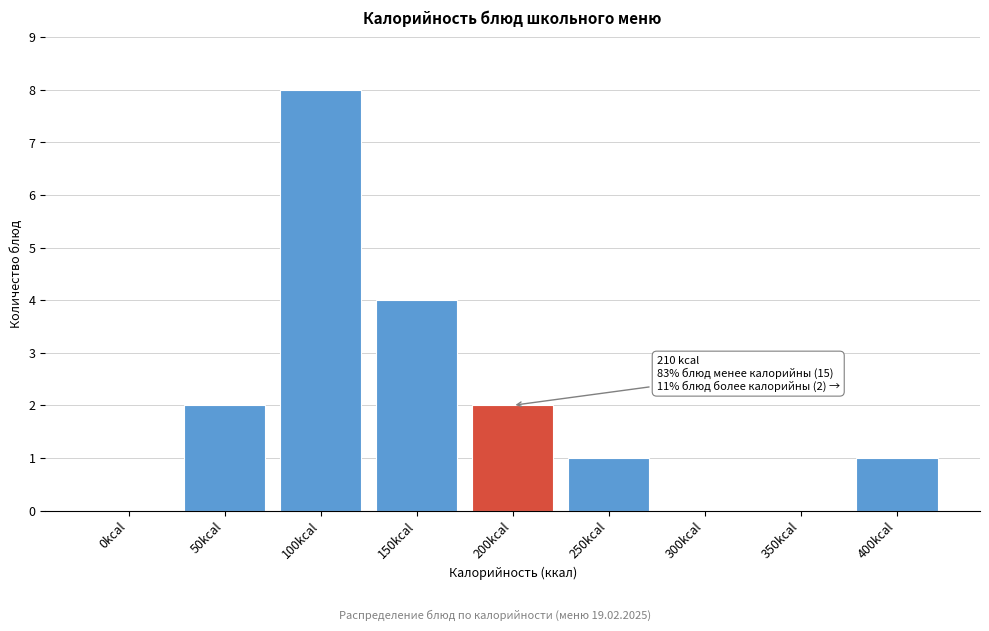

Reading right to left, what are all the values shown in this chart?

400kcal=1	350kcal=0	300kcal=0	250kcal=1	200kcal=2	150kcal=4	100kcal=8	50kcal=2	0kcal=0